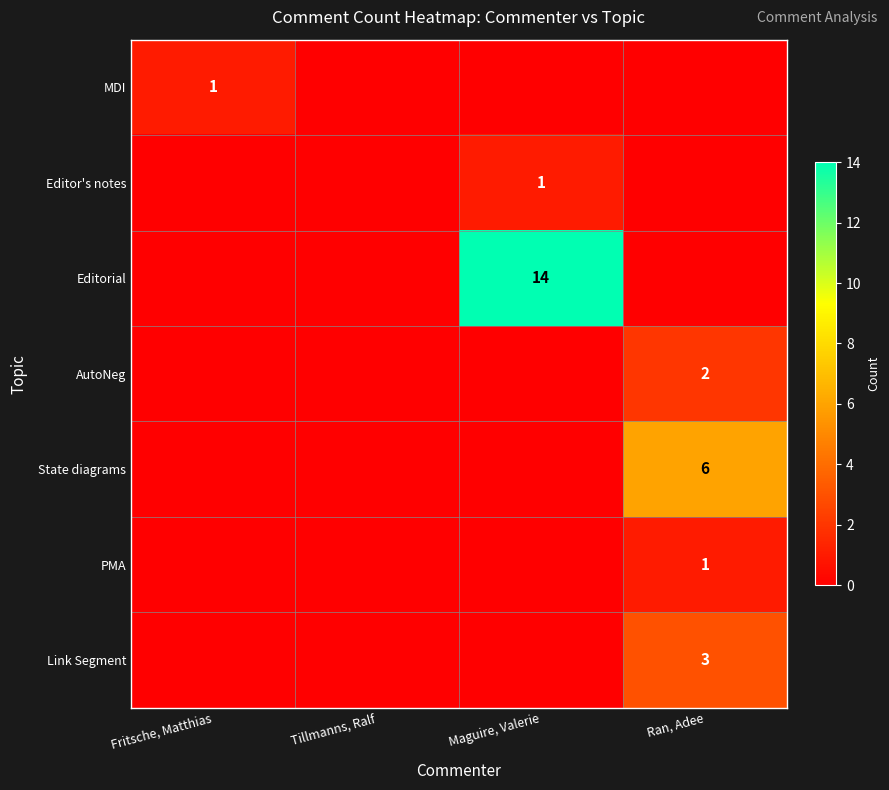

How many positive values does the Editor's notes series have?

1